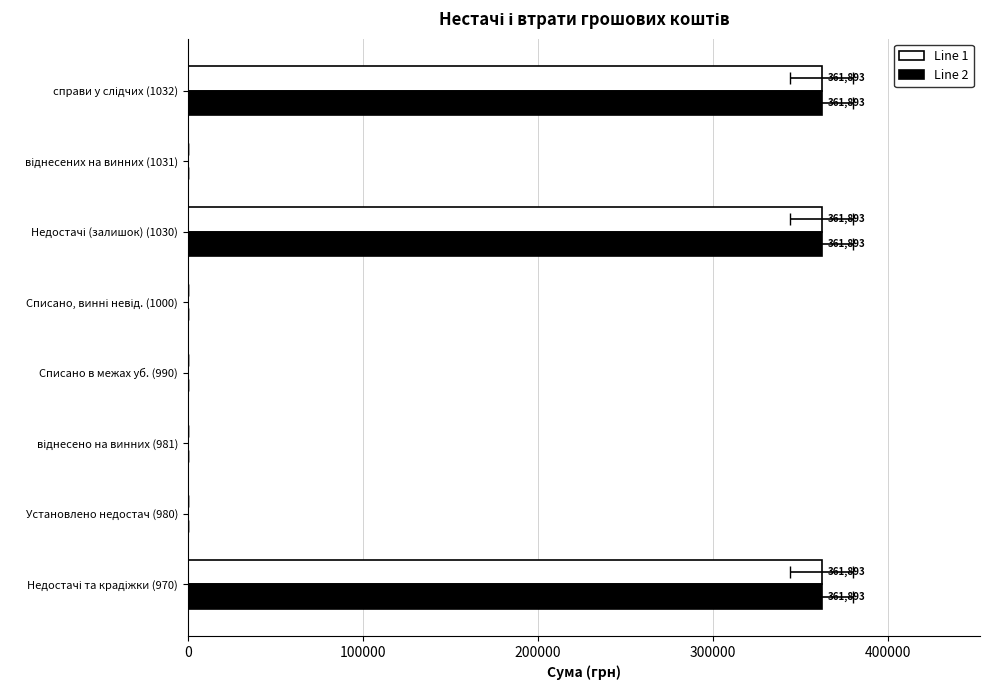

The value of Line 2 at 6 is -164697. True or false?

False